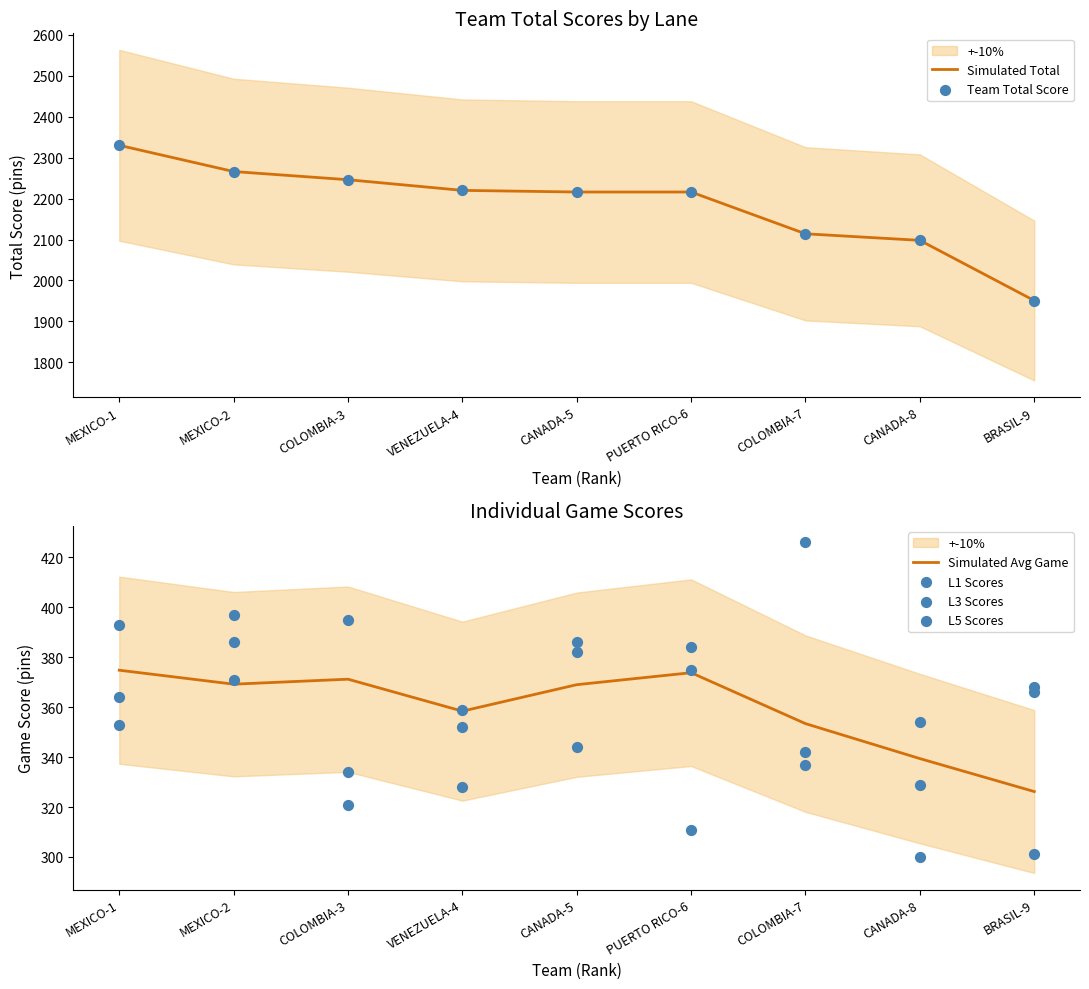

At how many categories does at least one series exceed 1324?

9